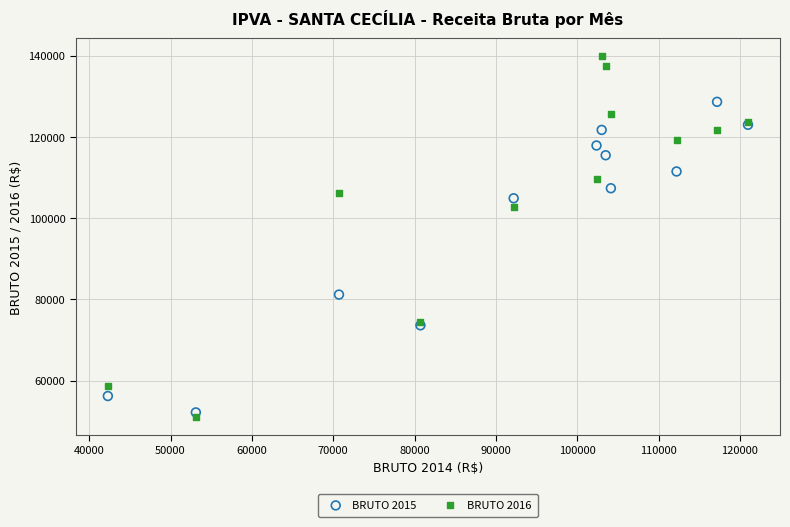

In the BRUTO 2015 series, what Y value is closest to 90398?

81170.9